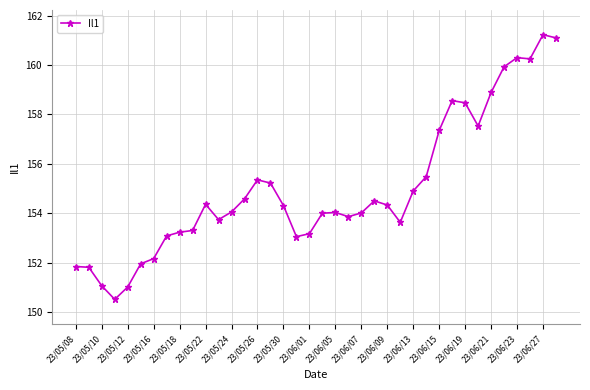

Is this an area chart (filled region under the line)?

No